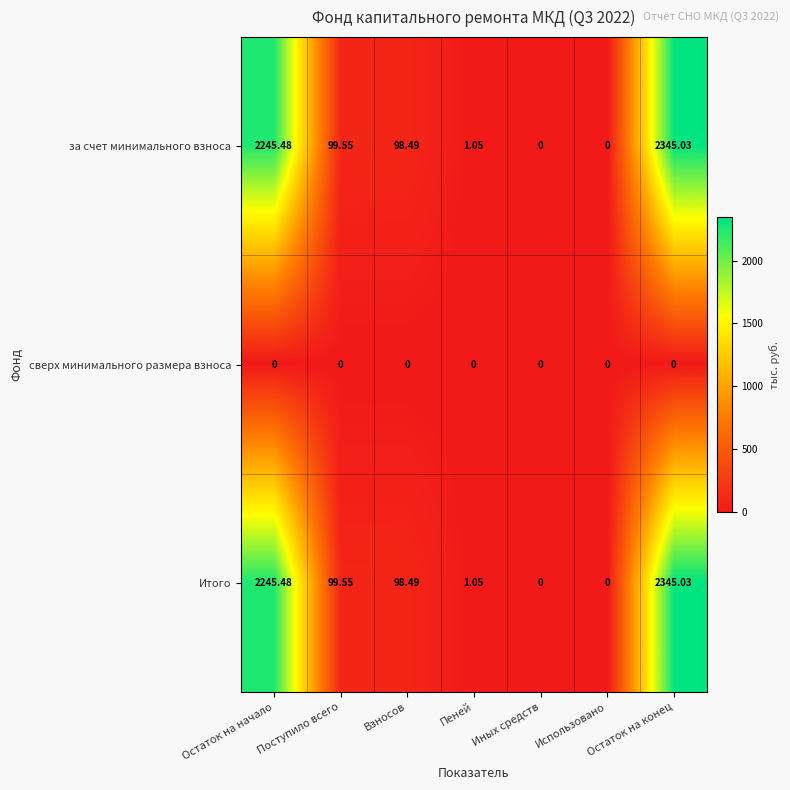

Is the value of за счет минимального взноса at Иных средств greater than the value of Итого at Поступило всего?

No